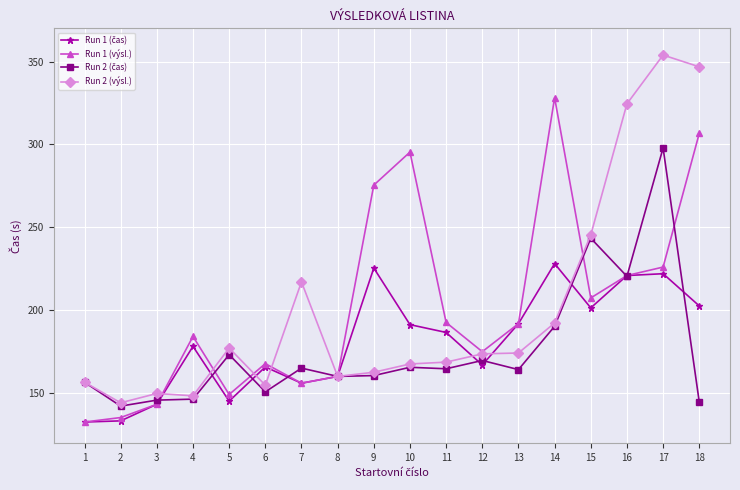

In Run 1 (výsl.), how many points are higher than both neighbors (excluding endpoints)?

4